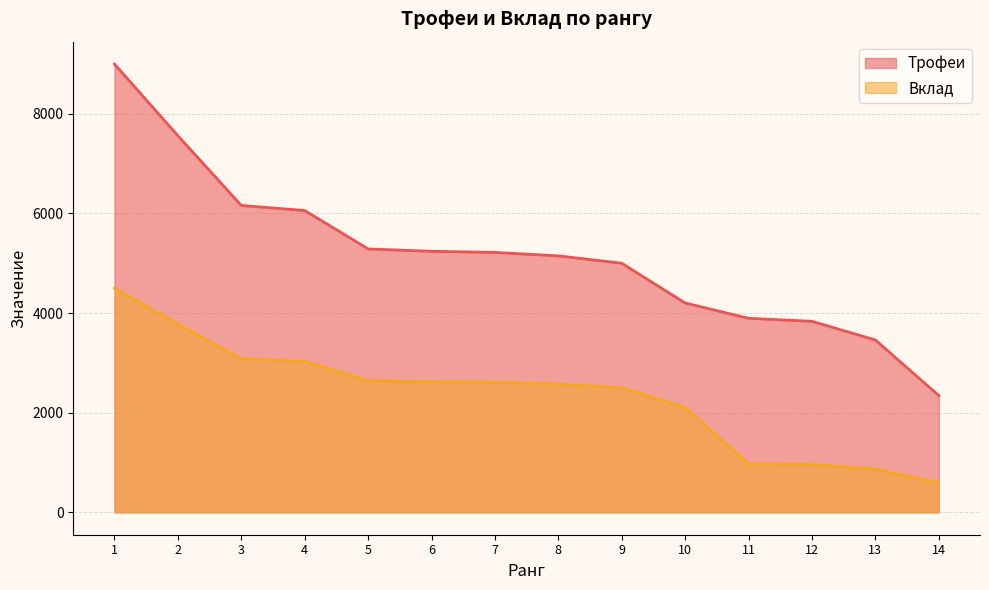

True or false: Трофеи has more than 1 interior local peaks.

False